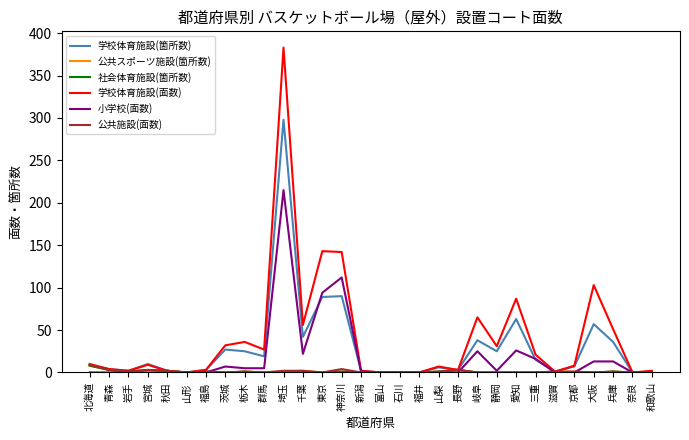

Which label corresponds to the largest value in the chart?

埼玉